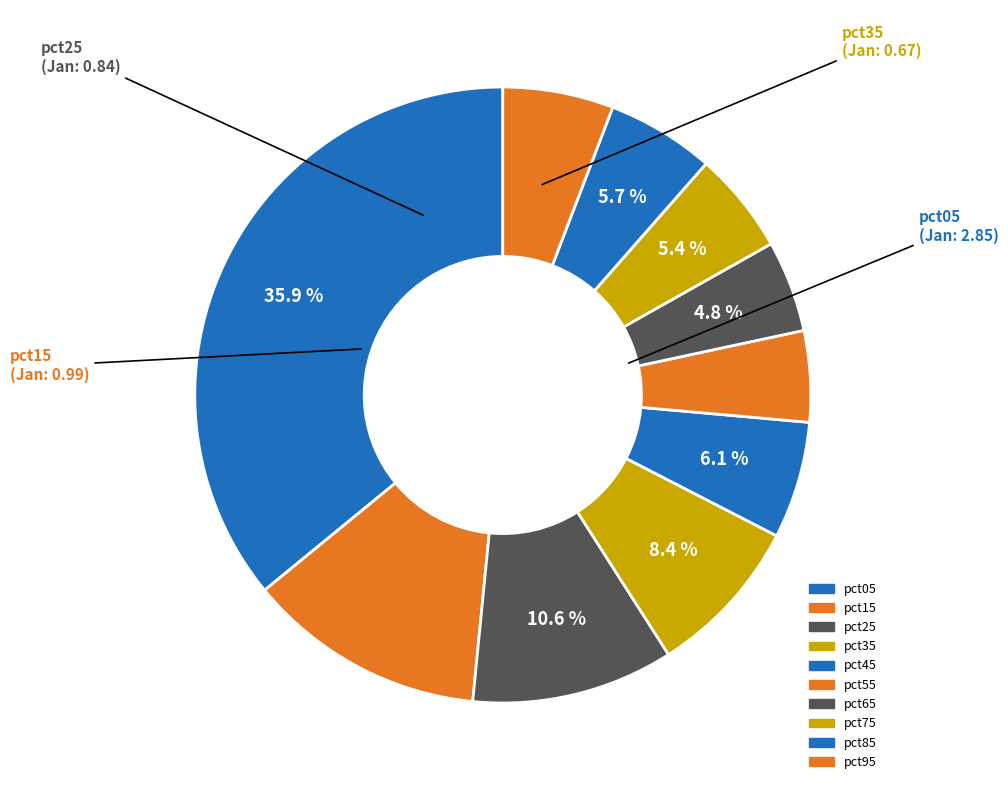

Is there any slice that represents more than half of the pie?

No